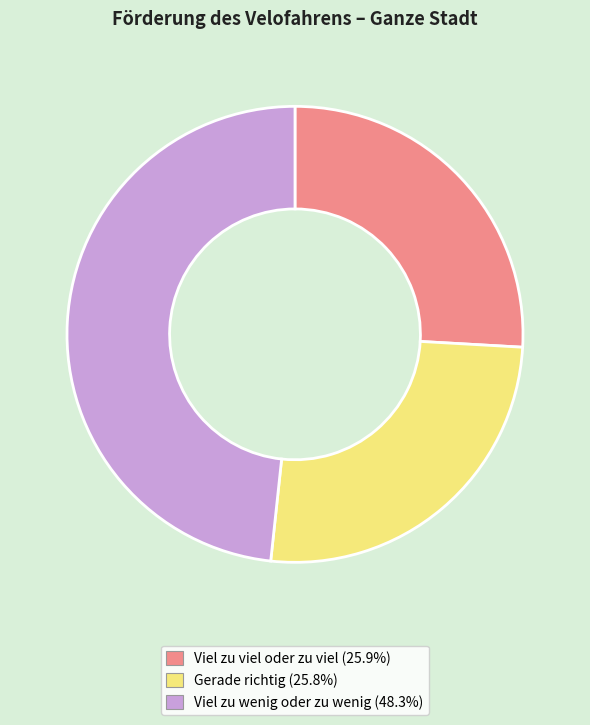

Combined, do Gerade richtig and Viel zu viel oder zu viel account for over 50%?

Yes